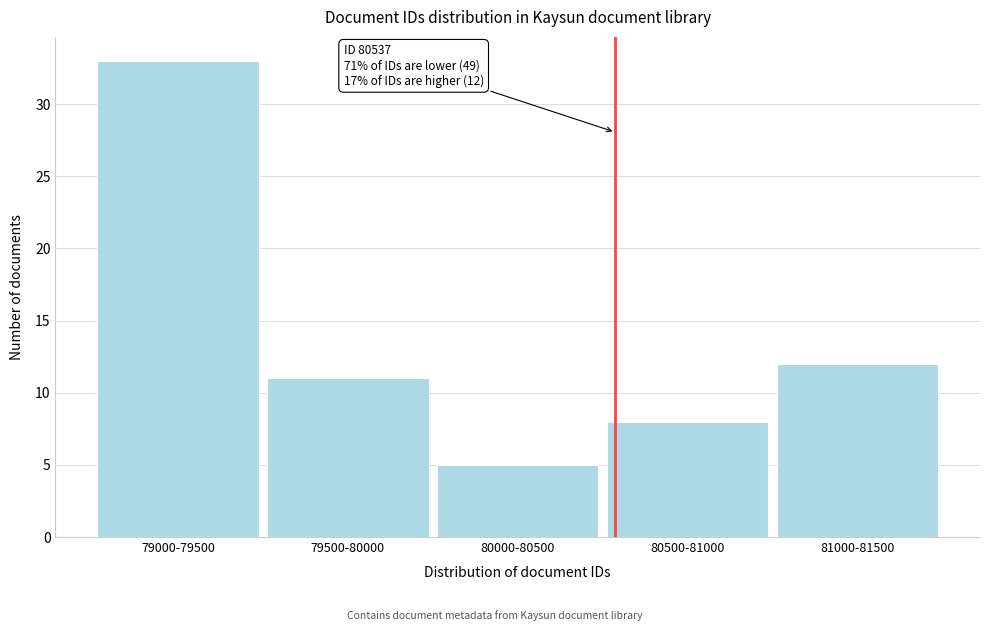

Reading left to right, list all the values displayed in this chart.

79000-79500=33	79500-80000=11	80000-80500=5	80500-81000=8	81000-81500=12